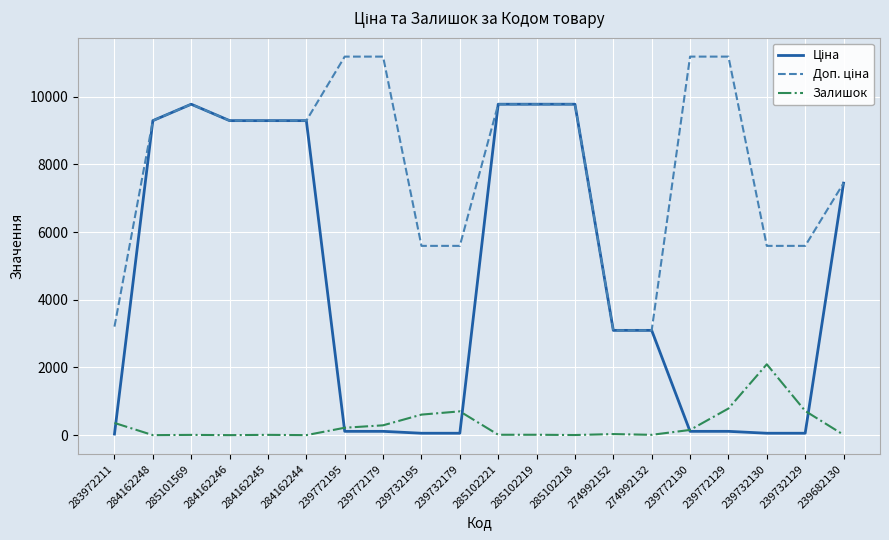

At which label is Залишок closest to 1046?

239772129